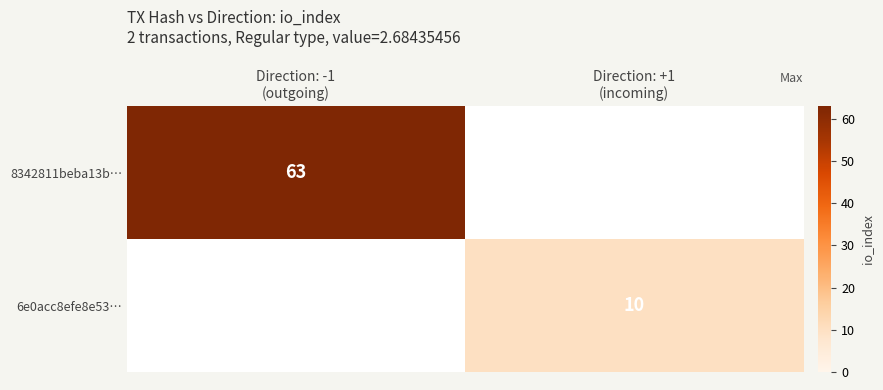

List the series in order of their overall mean, highest first.

8342811beba13b…, 6e0acc8efe8e53…